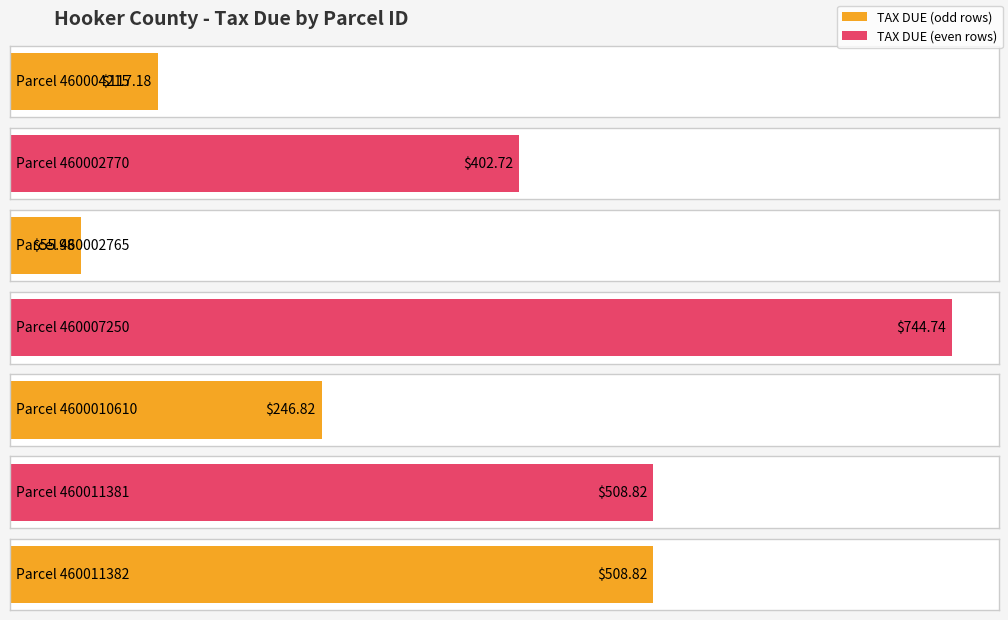

What is the minimum value shown in the chart?

56.0